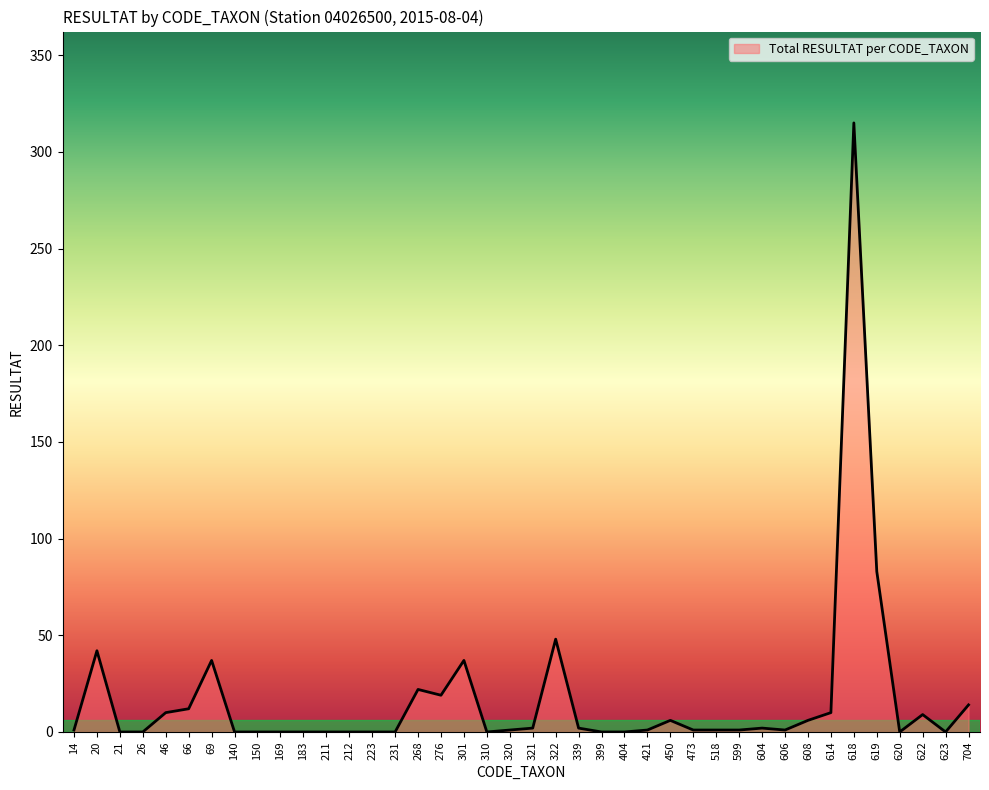

True or false: the data shows 0 at 223.

True